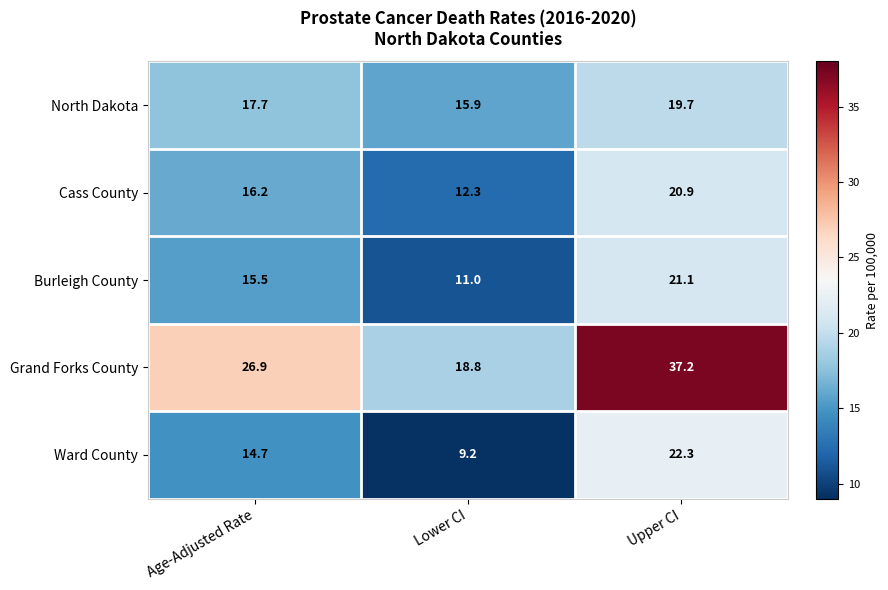

True or false: Burleigh County has a value of 21.1 at Upper CI.

True